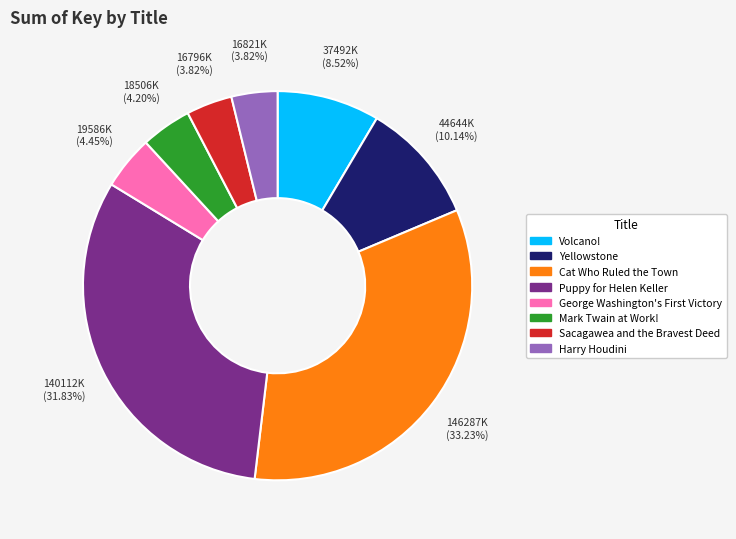

How many segments does this pie chart have?

8